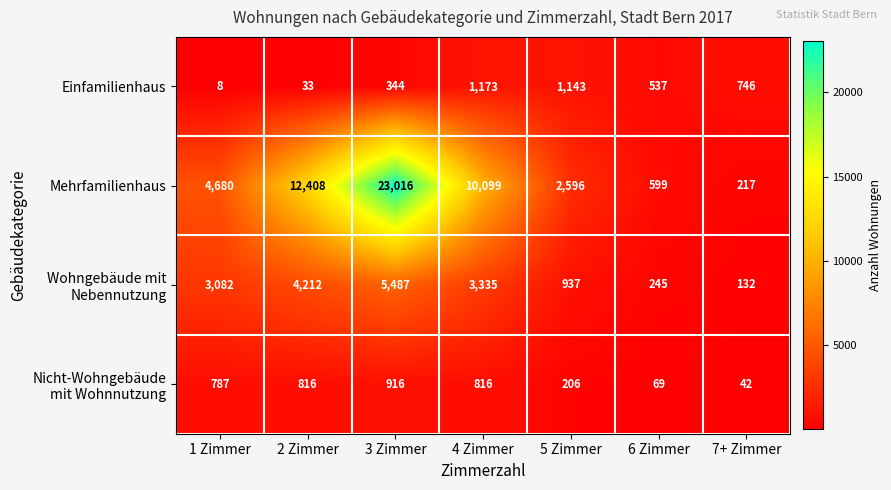

Which category has the lowest value in the Mehrfamilienhaus series?

7+ Zimmer